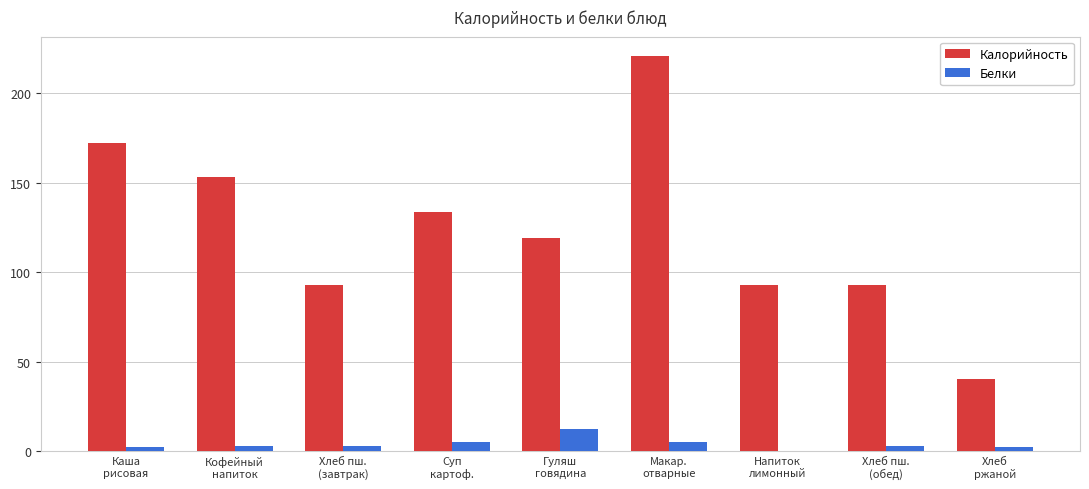

What is the highest value of the Калорийность series?

220.5